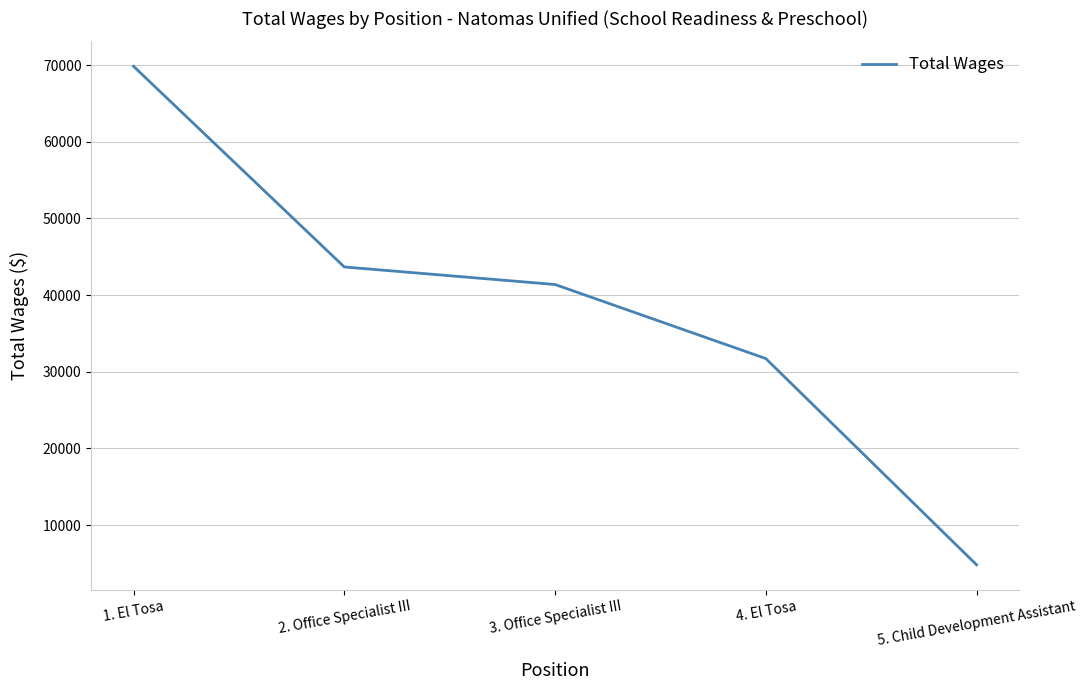

What is the change in value from 2. Office Specialist III to 3. Office Specialist III?

-2291